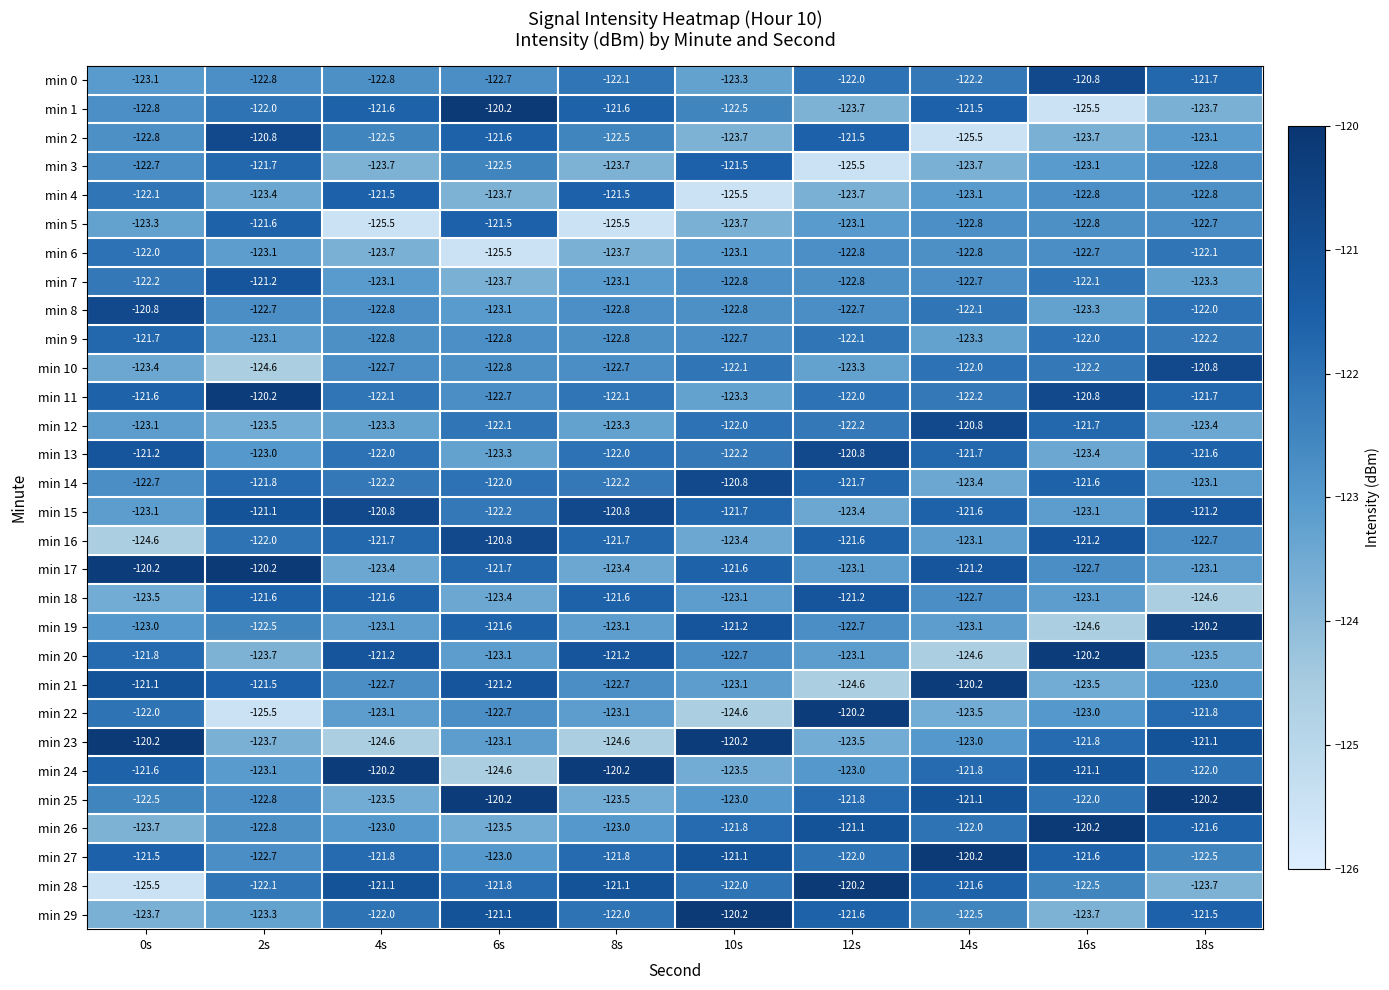

Which series has the largest total across all categories?

min 27